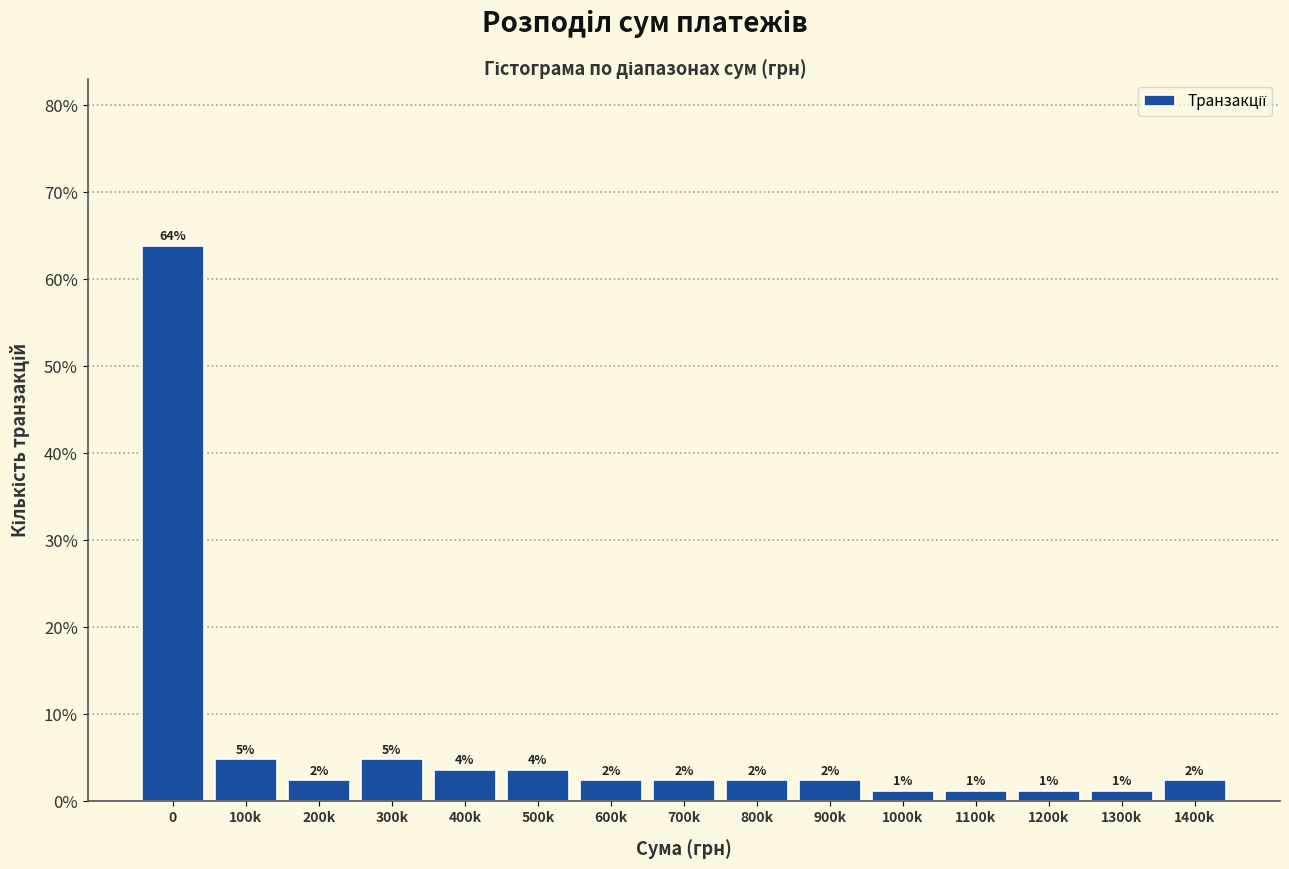

How many bars are there in total?

15